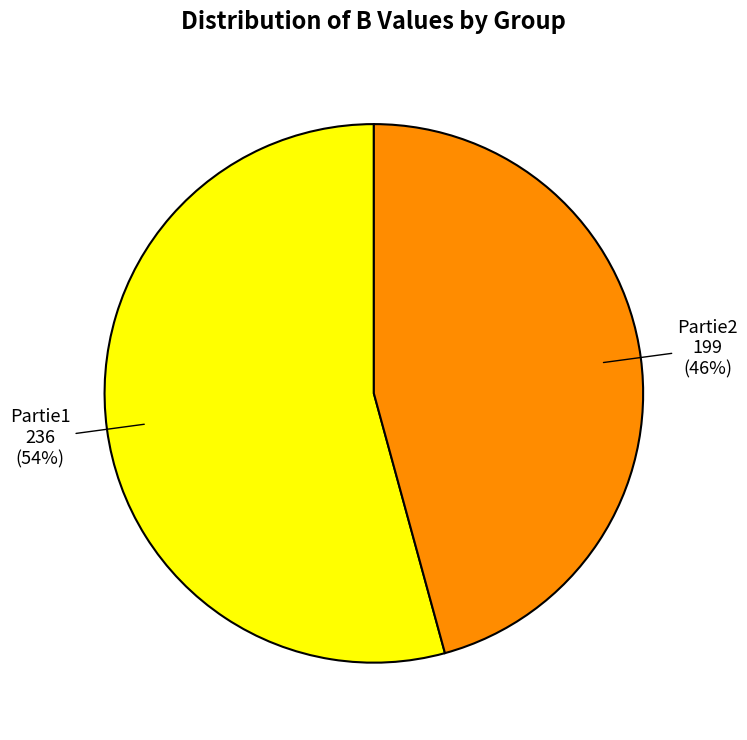

What is the largest slice in the pie chart?

Partie1